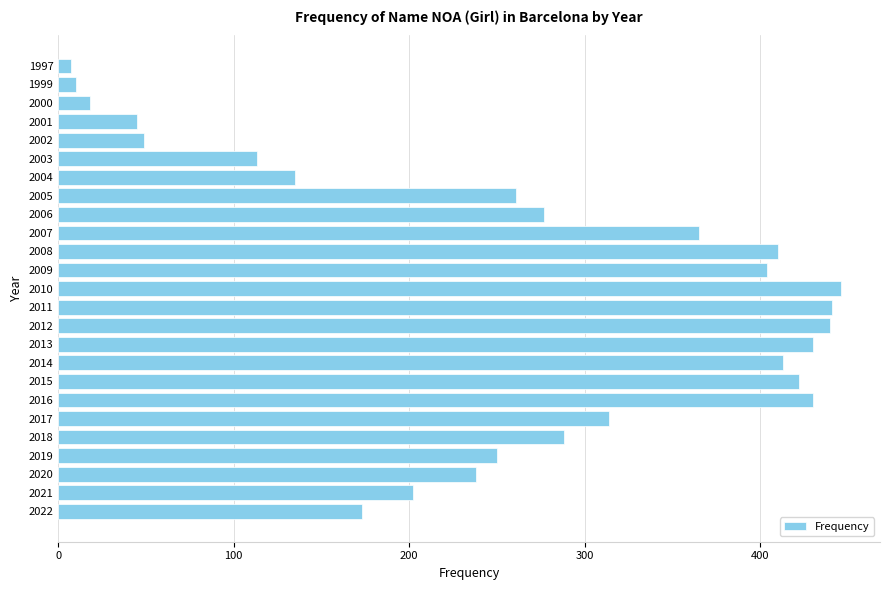

Where is the data nearest to the value 226?

2020